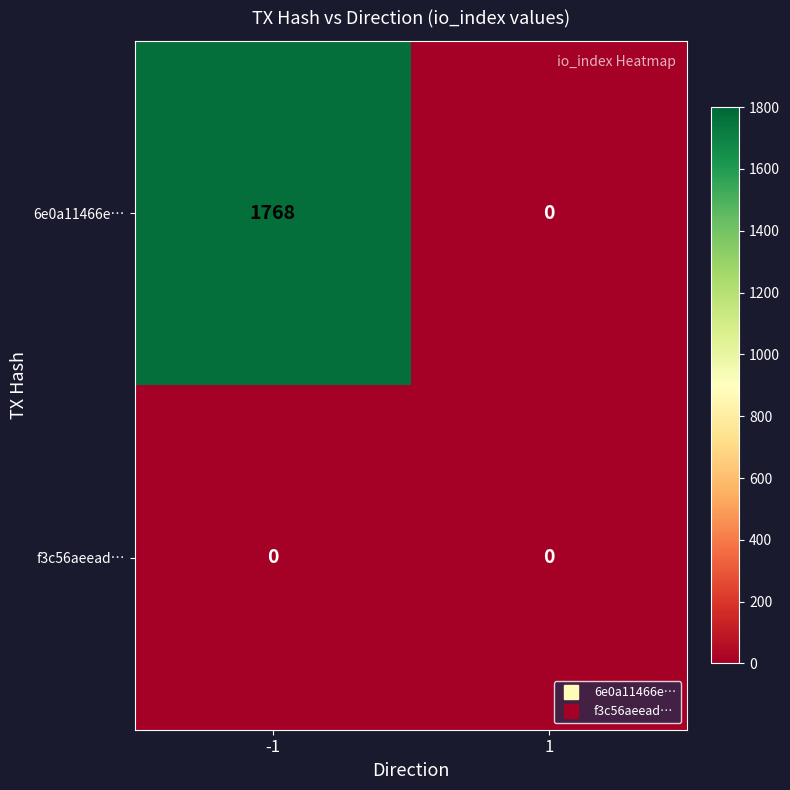

What is the sum of all 6e0a11466e… values?

1768